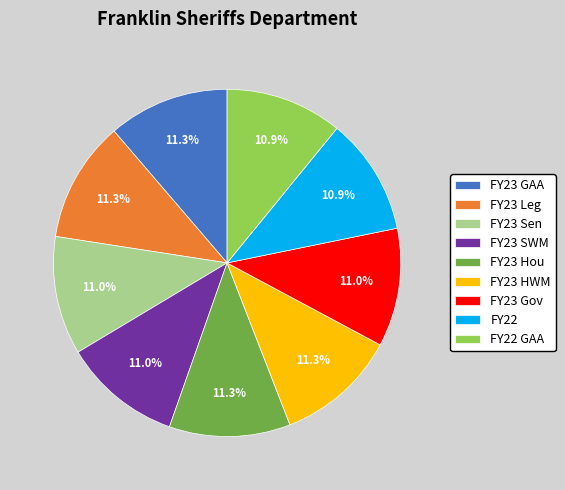

Approximately how many times larger is the value at FY23 Gov compared to FY23 Hou?

1.0